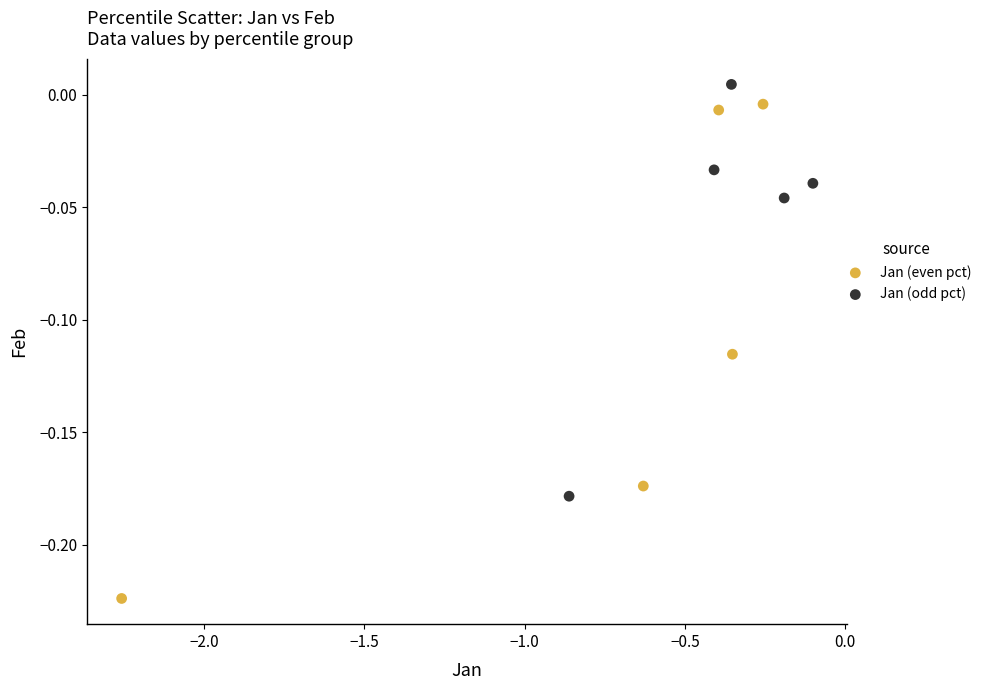

Which series has the widest spread of Y values?

Jan (even pct)